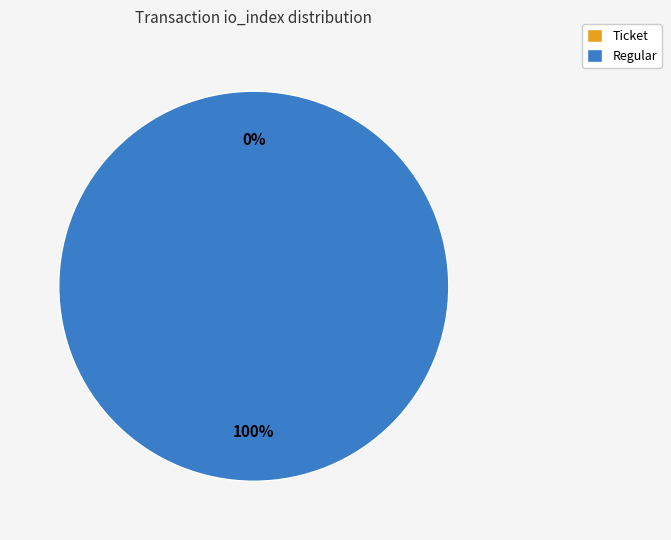

Is there a majority slice in this chart?

Yes